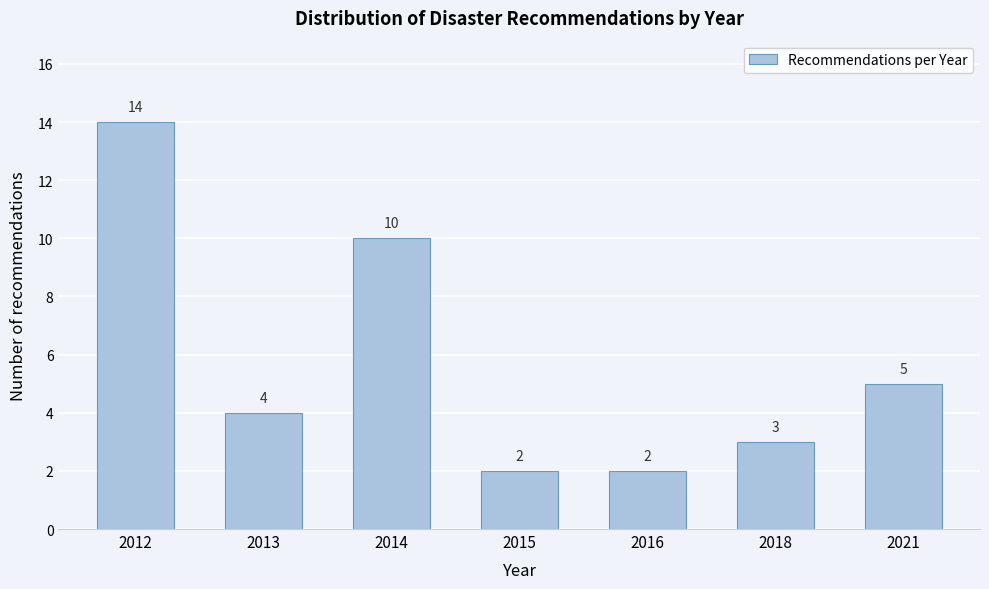

Reading right to left, what are all the values shown in this chart?

5	3	2	2	10	4	14